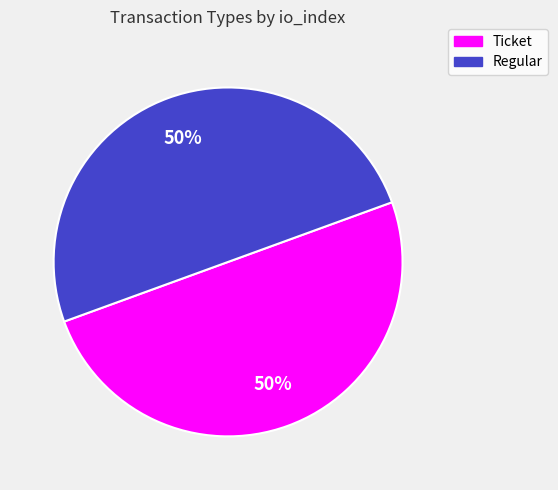

Count the number of slices in the pie.

2